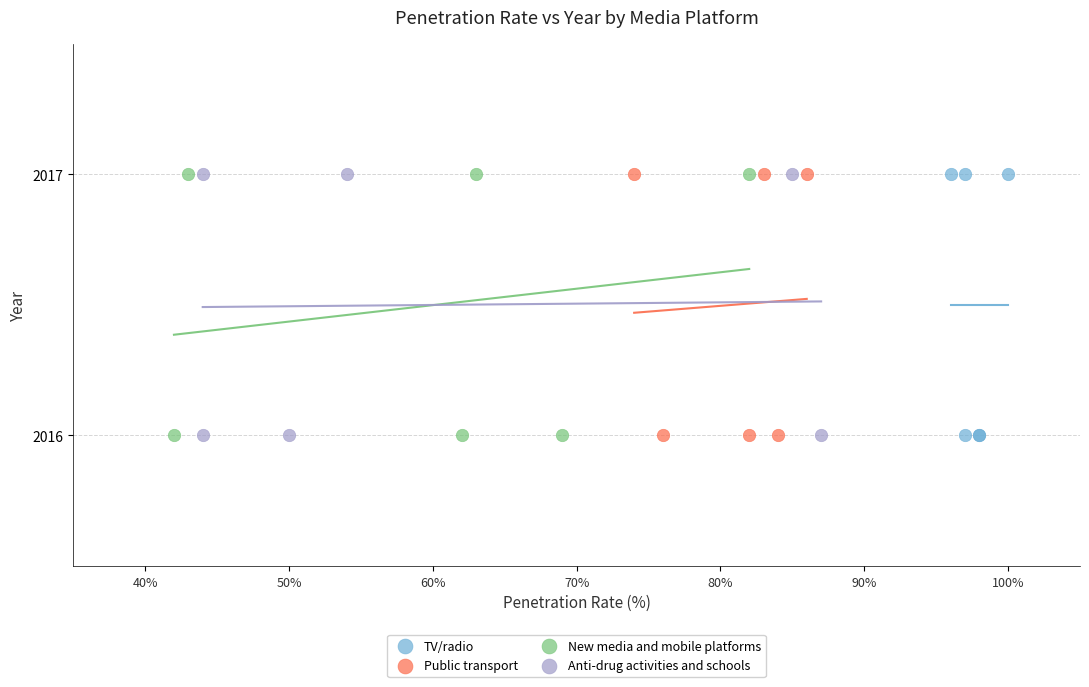

What are all the series names shown in the legend?

TV/radio, Public transport, New media and mobile platforms, Anti-drug activities and schools